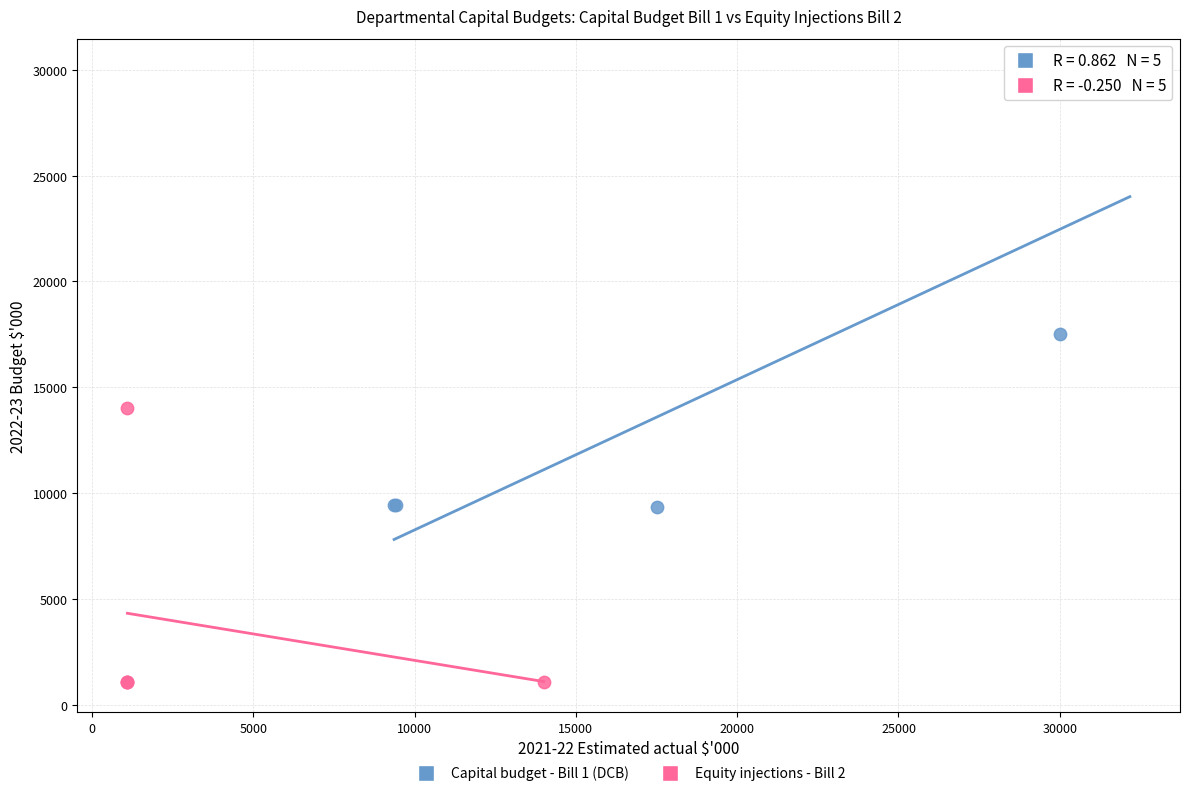

Which series reaches the maximum Y coordinate?

Capital budget - Bill 1 (DCB)